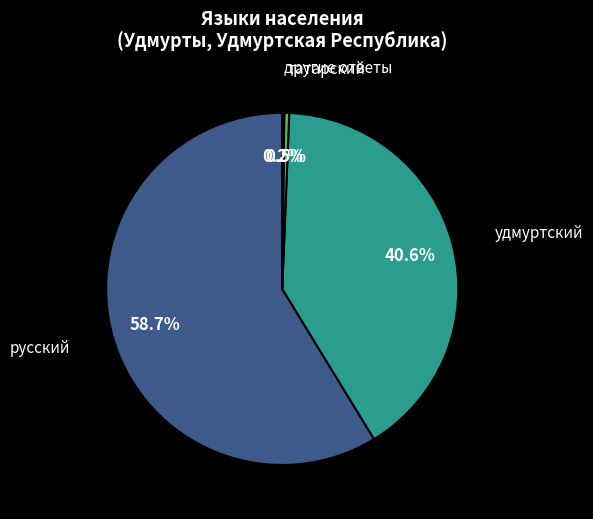

What is the majority slice?

русский